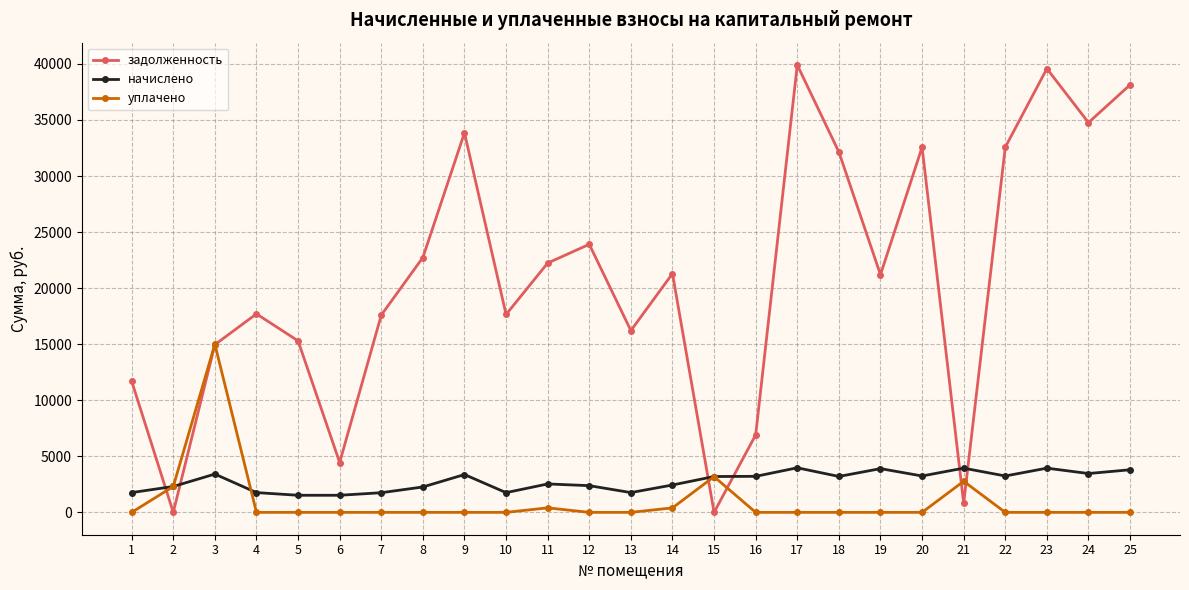

How many times do задолженность and уплачено cross each other?

6